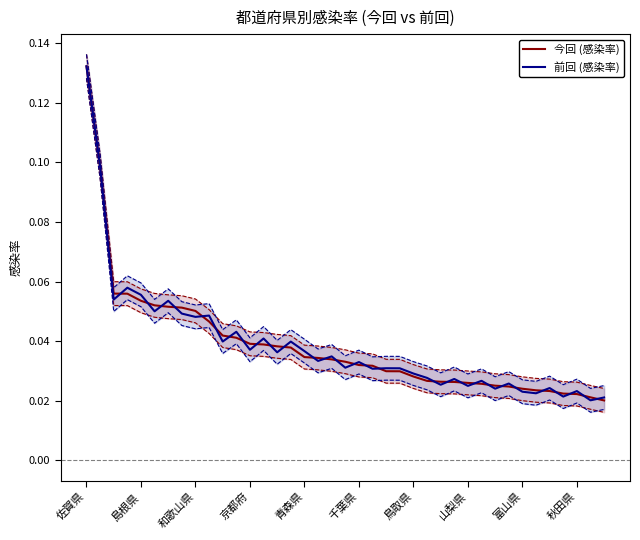

At which category does the chart reach its peak across all series?

佐賀県